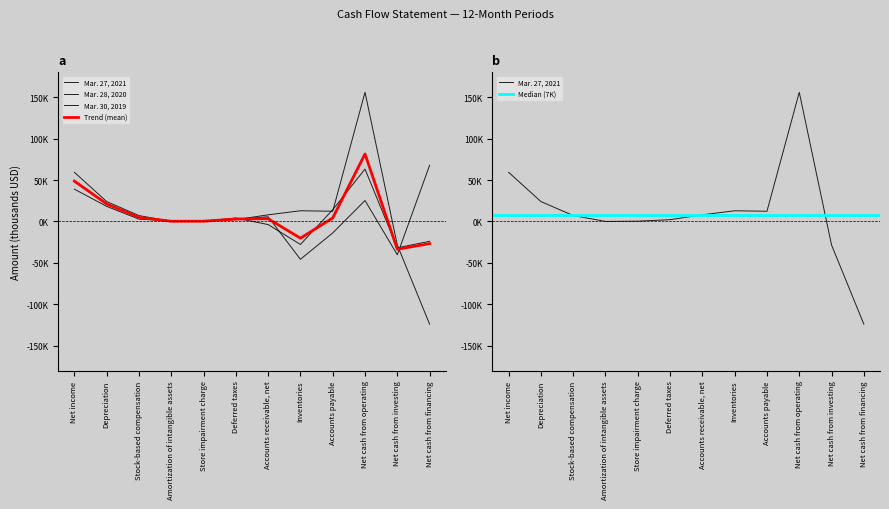

Rank the series by their maximum value, from highest to lowest.

Mar. 27, 2021, Mar. 28, 2020, Mar. 30, 2019